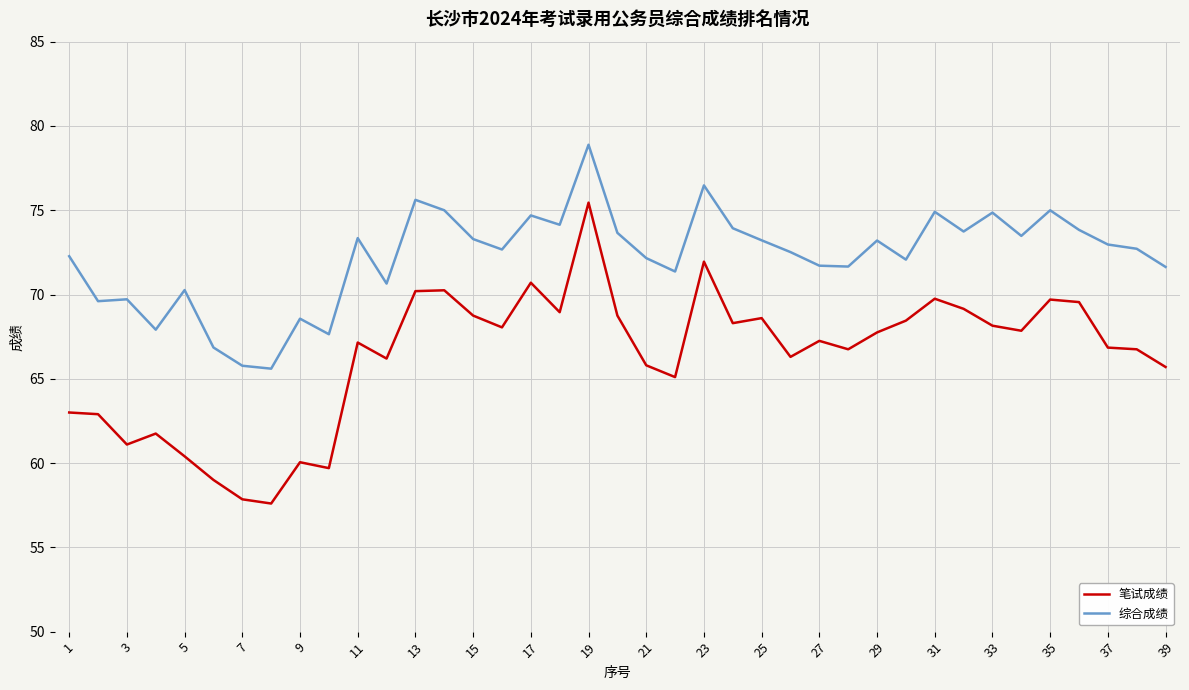

What are all the series names shown in the legend?

笔试成绩, 综合成绩